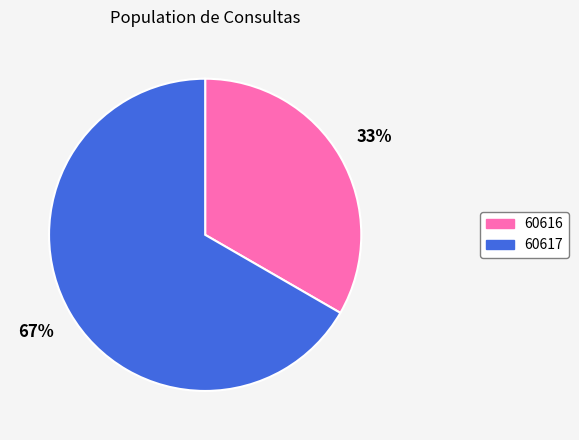

To the nearest percent, what portion does 60616 represent?

33%